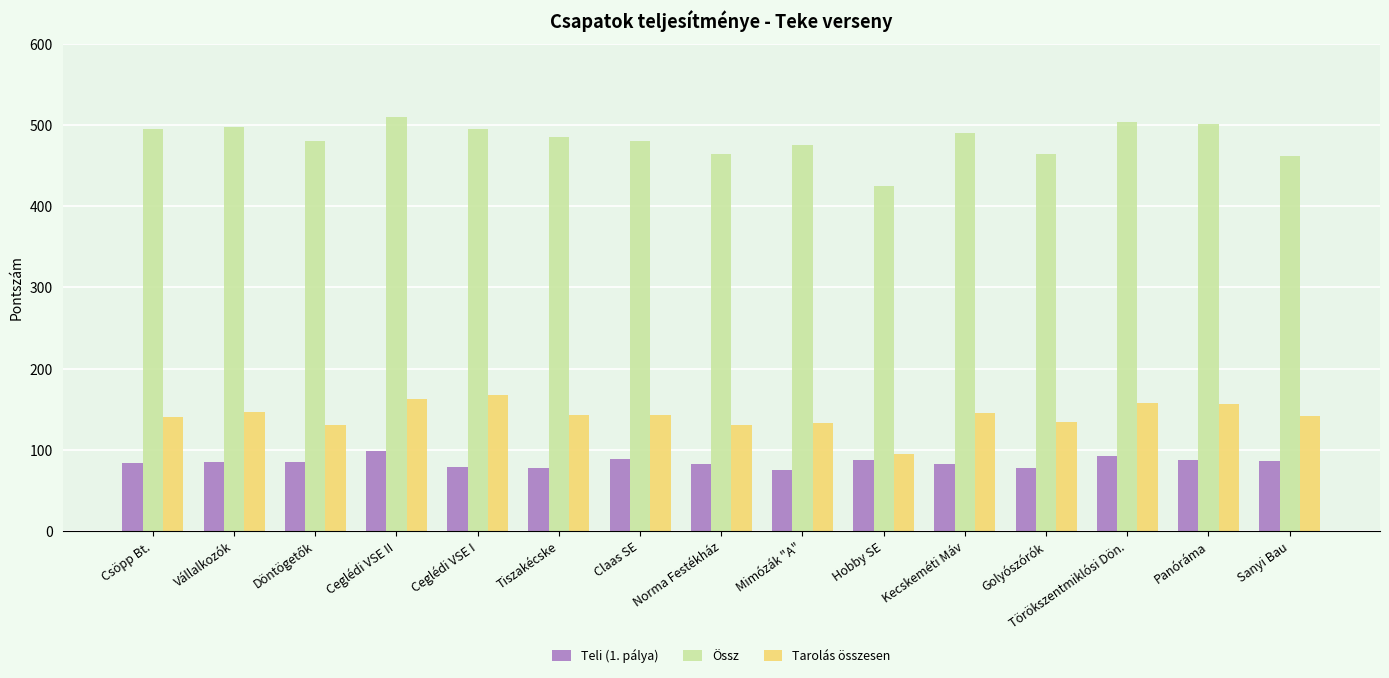

What is the difference between the second highest and second lowest values in the Tarolás összesen series?

32